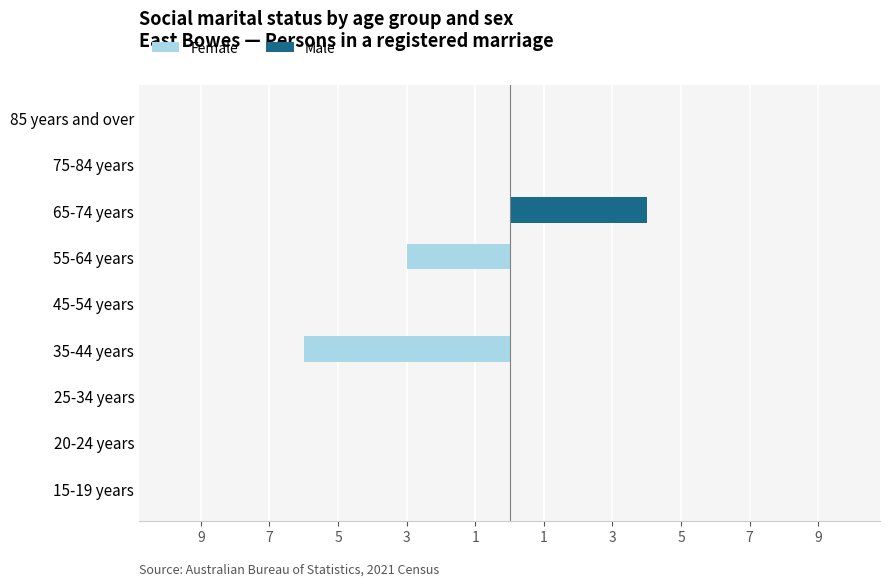

What is the minimum value shown in the chart?

-6